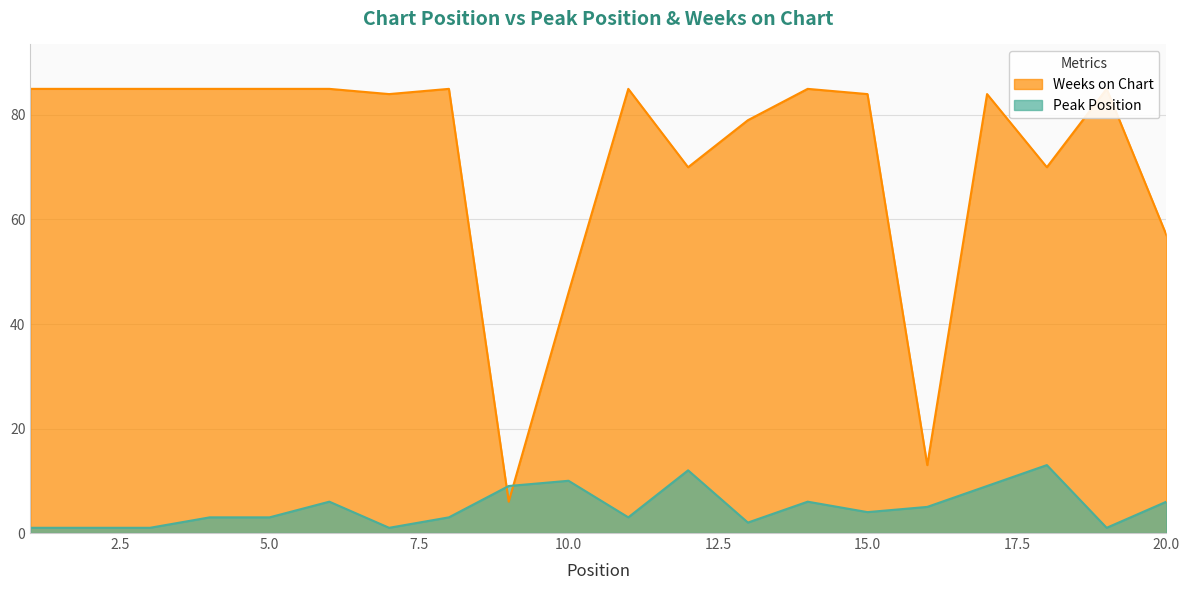

Between 17 and 20, which series saw the biggest shift?

Weeks on Chart